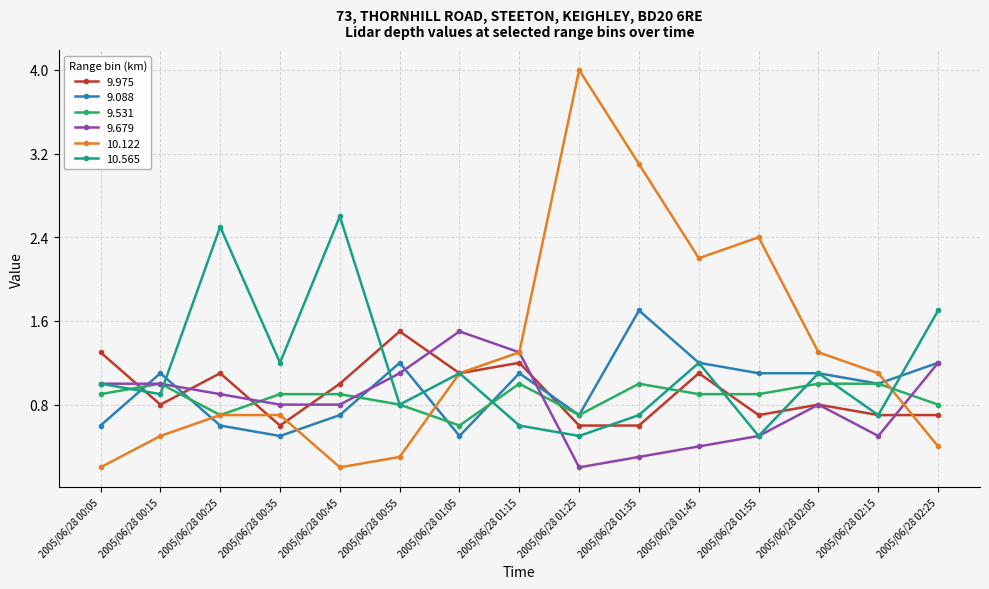

What is the highest value of the 9.088 series?

1.7